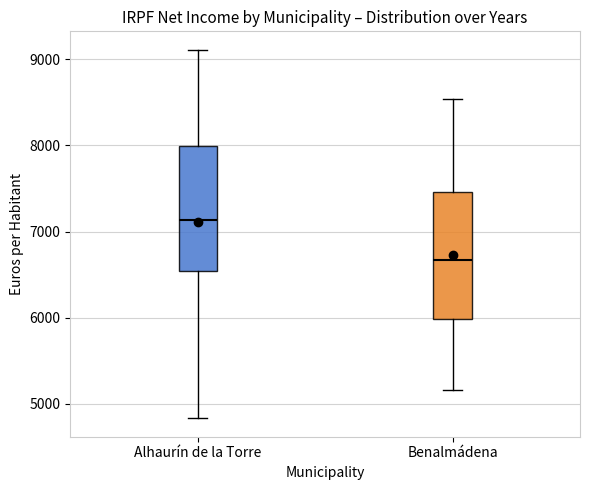

Which box has the highest median line?

Alhaurín de la Torre